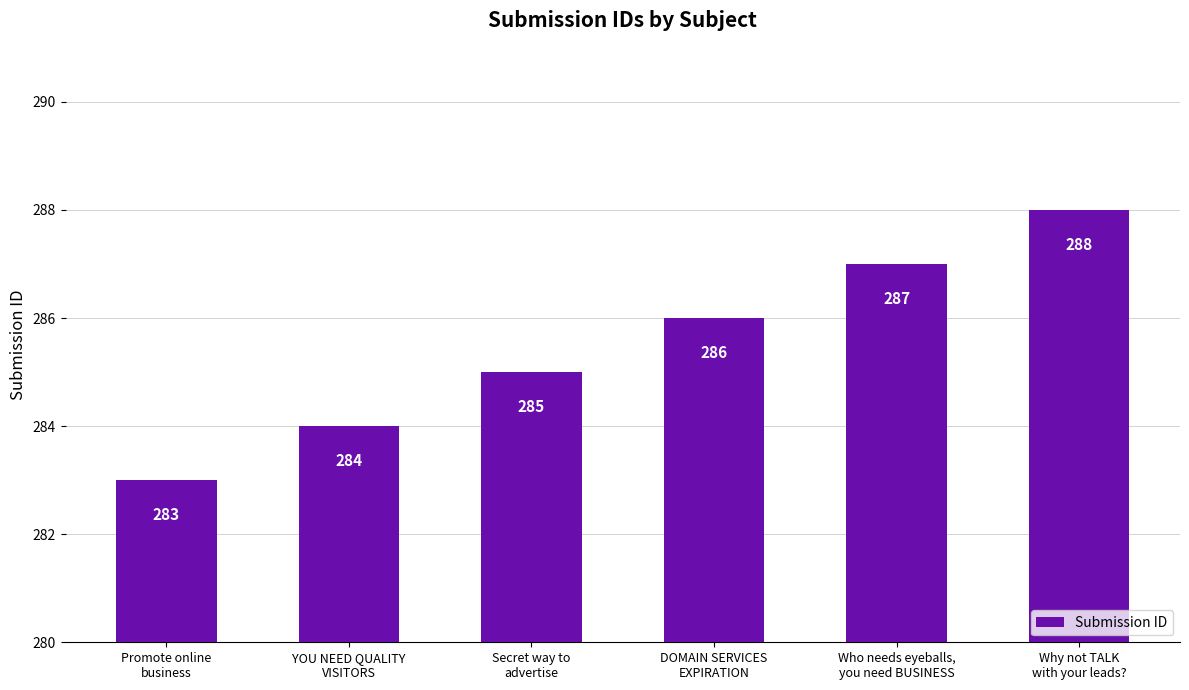

What is the minimum value shown in the chart?

283